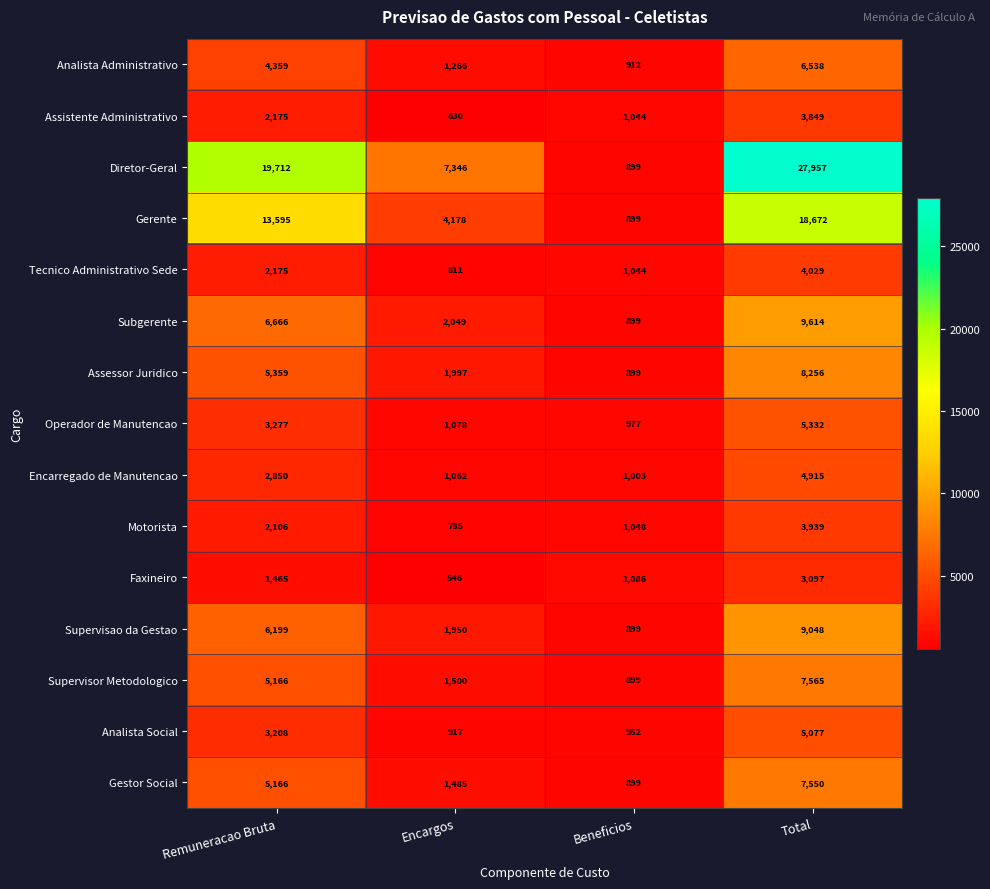

How many distinct data groups are displayed?

15